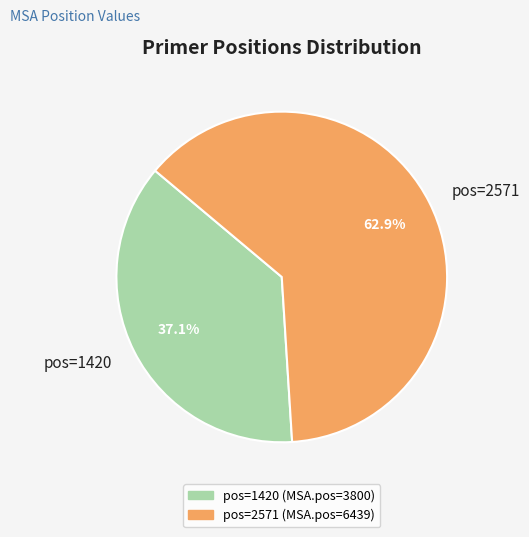

Is there any slice that represents more than half of the pie?

Yes